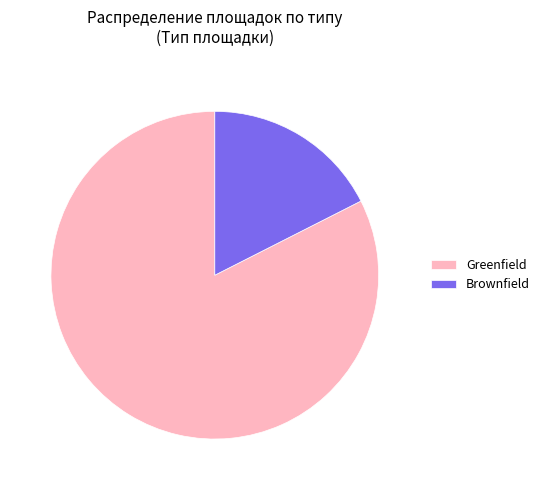

Does any single category account for the majority?

Yes